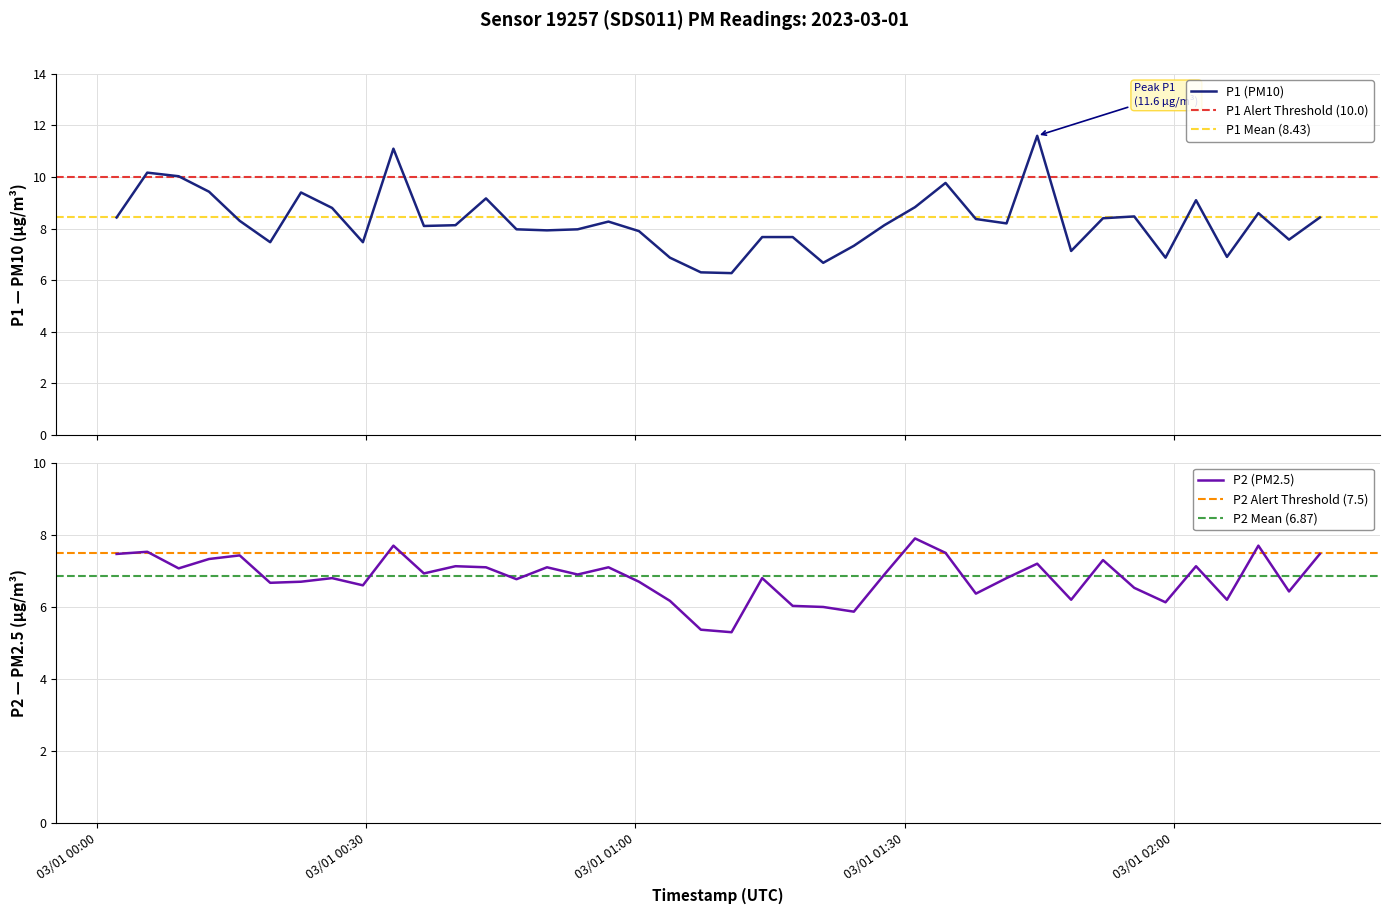

Is this an area chart (filled region under the line)?

No